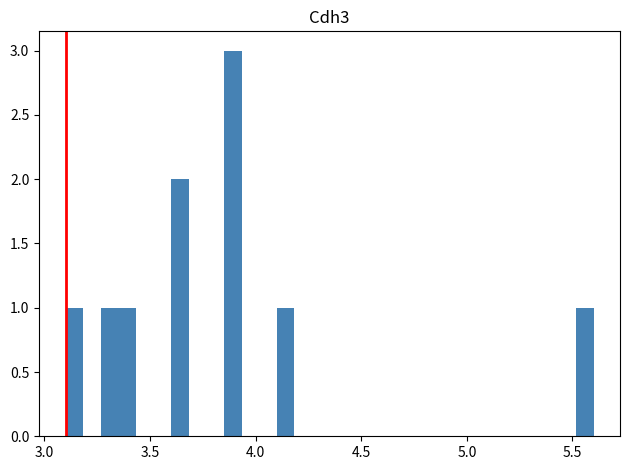

Around what value on the x-axis is the tallest bar? Give the approximate position of its centre, as read against the axis.

3.90